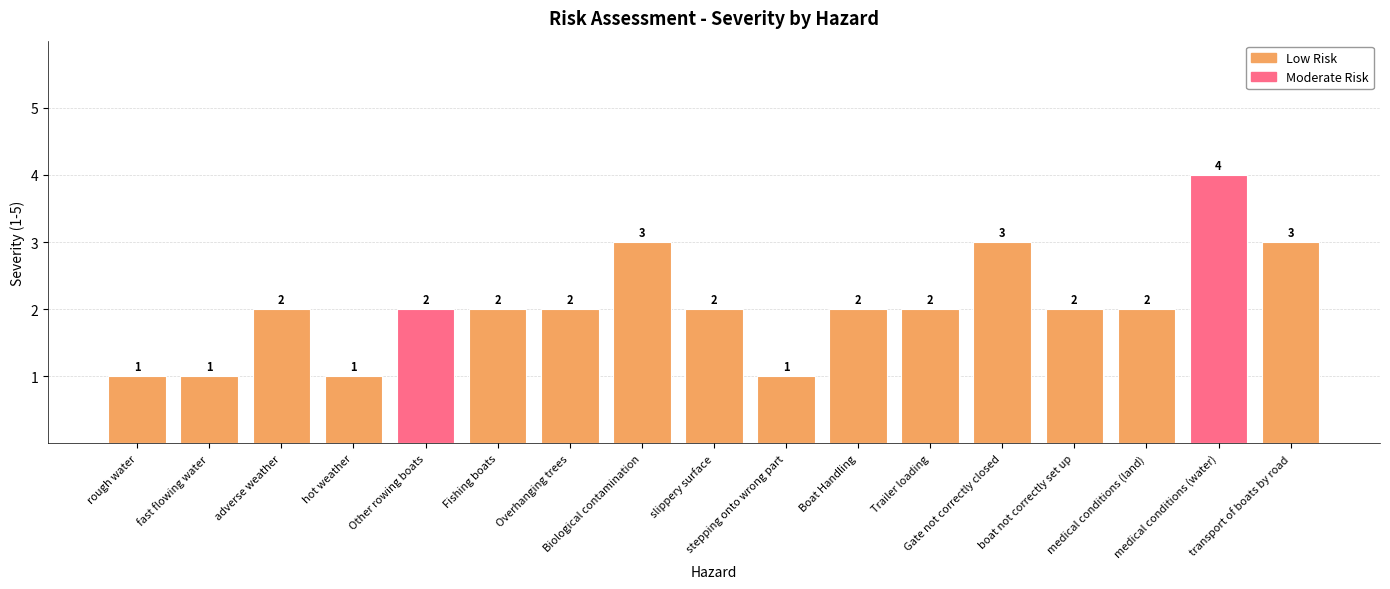

What is the sum of all values?

35